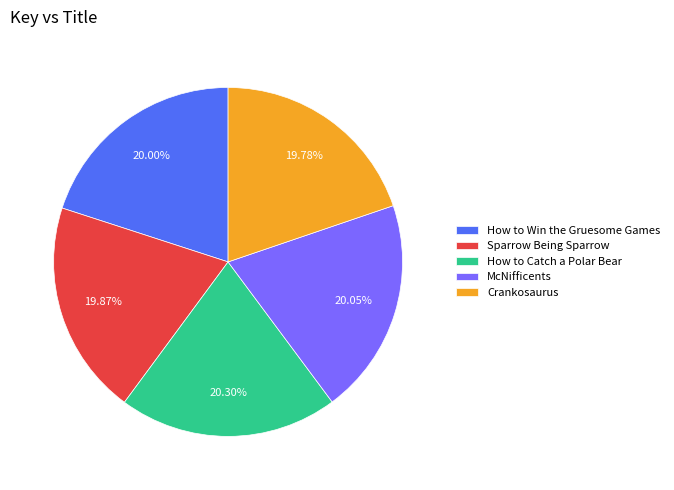

To the nearest percent, what is the combined percentage of McNifficents and Crankosaurus?

40%